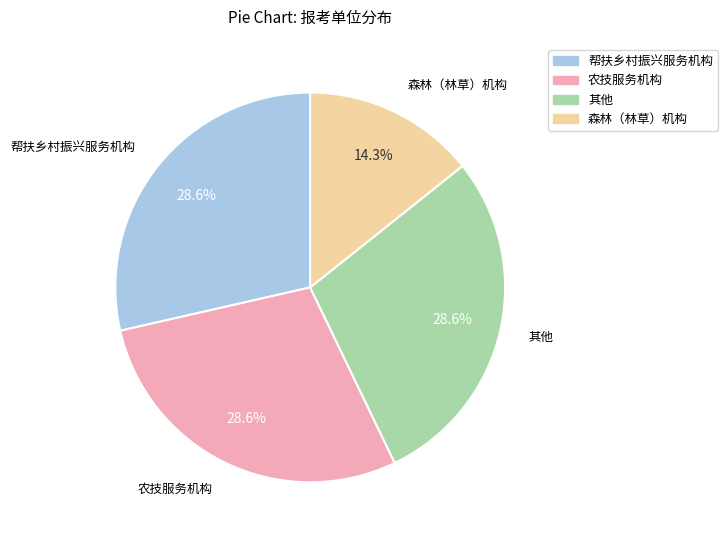

Does 帮扶乡村振兴服务机构 account for over 50% of the chart?

No